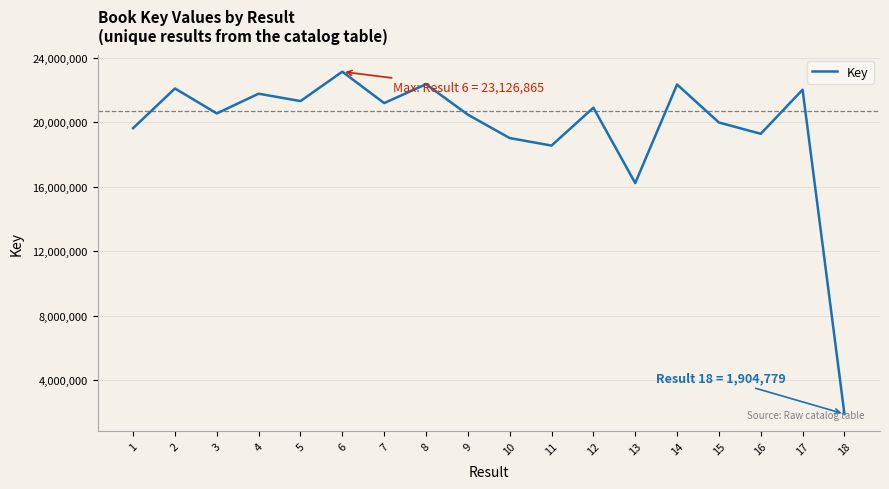

What is the difference between the maximum and minimum values?

21222086